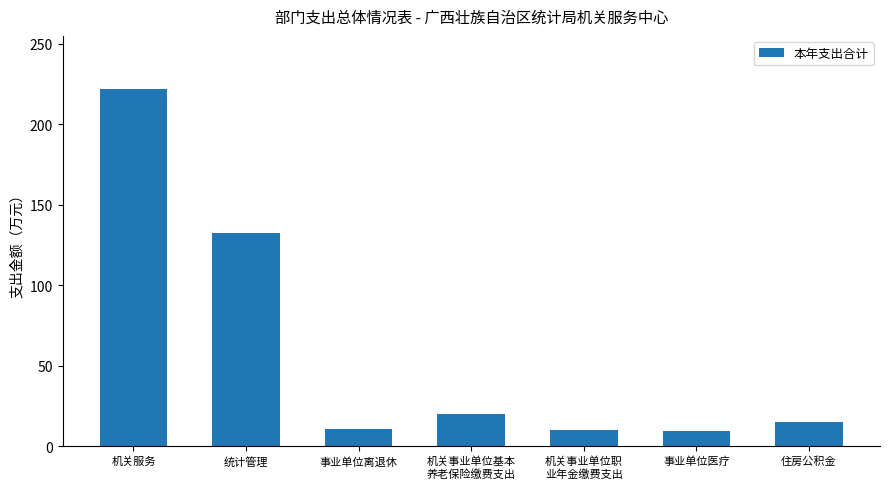

What is the change in value from 统计管理 to 事业单位离退休?

-121.5